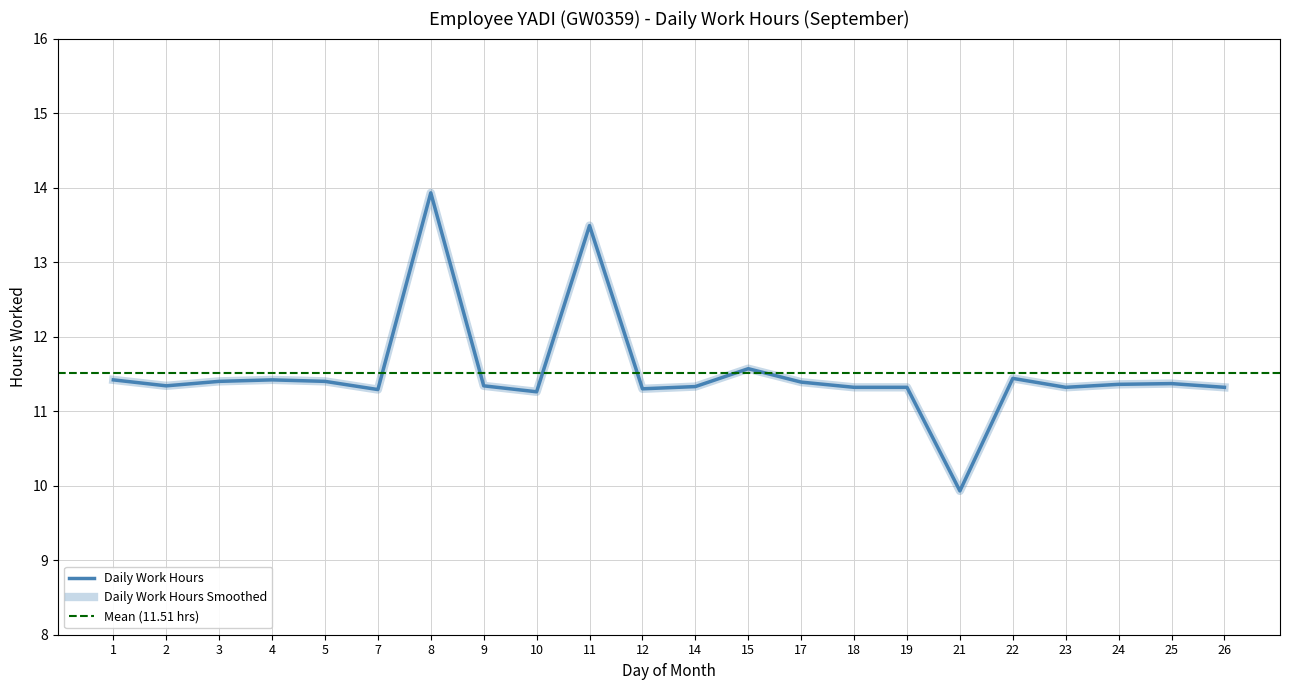

Is it true that the value at 19 is 11.3?

True